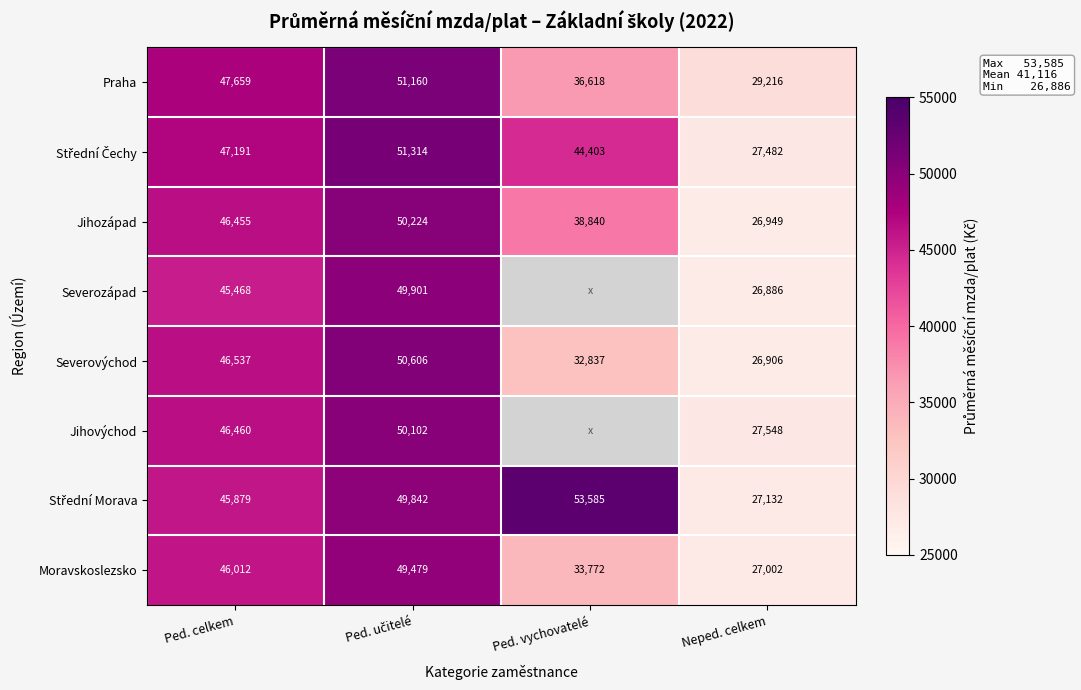

Which category has the lowest value in the Severovýchod series?

Neped. celkem